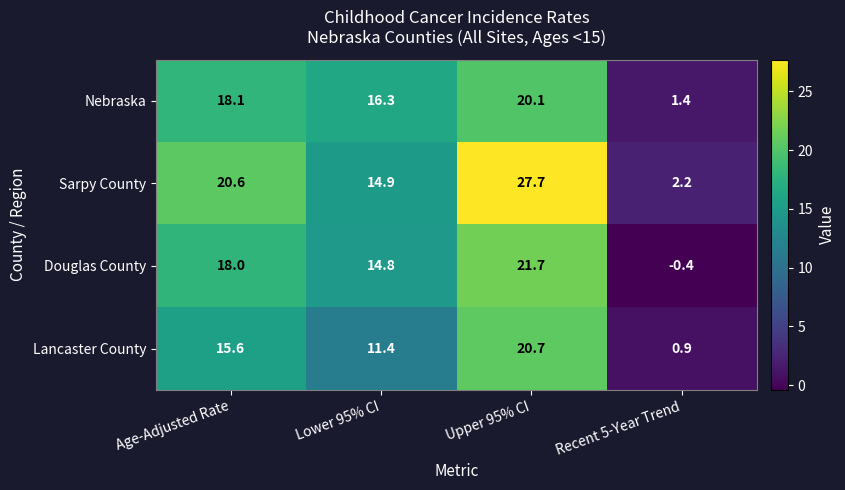

What is the total value across all series at Lower 95% CI?

57.4